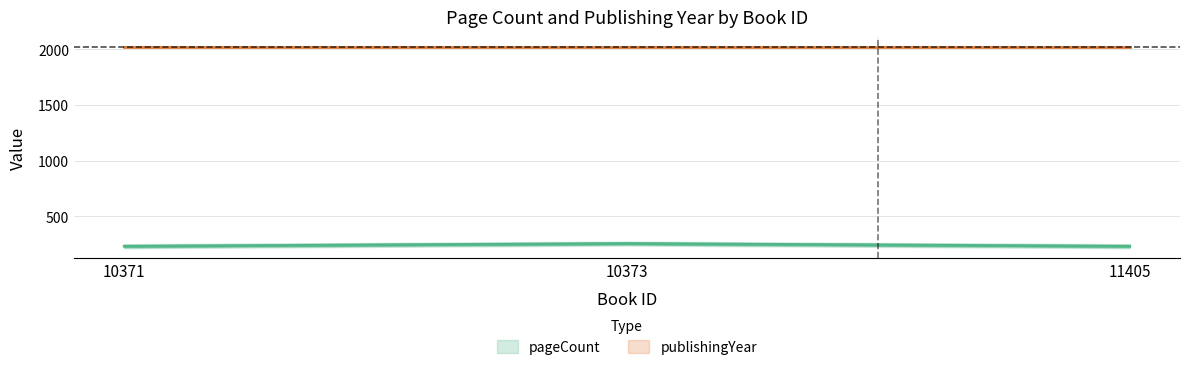

List the labels in order of value, smallest first.

10371, 11405, 10373